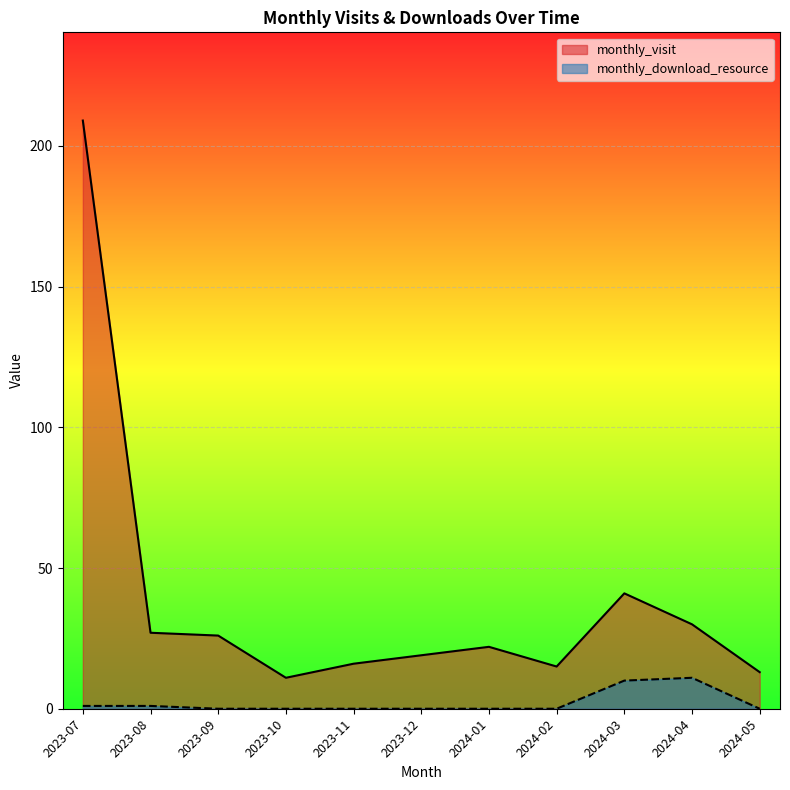

What is the total value across all series at 2024-04?

41